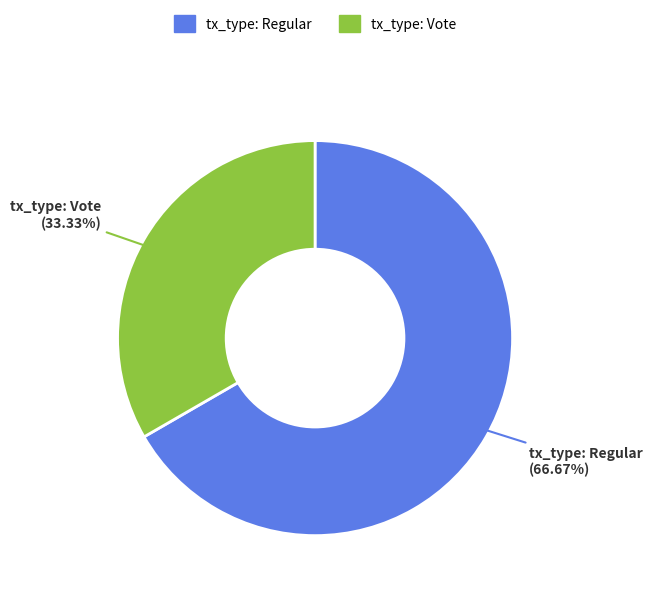

Does tx_type: Regular represent more than half of the total?

Yes